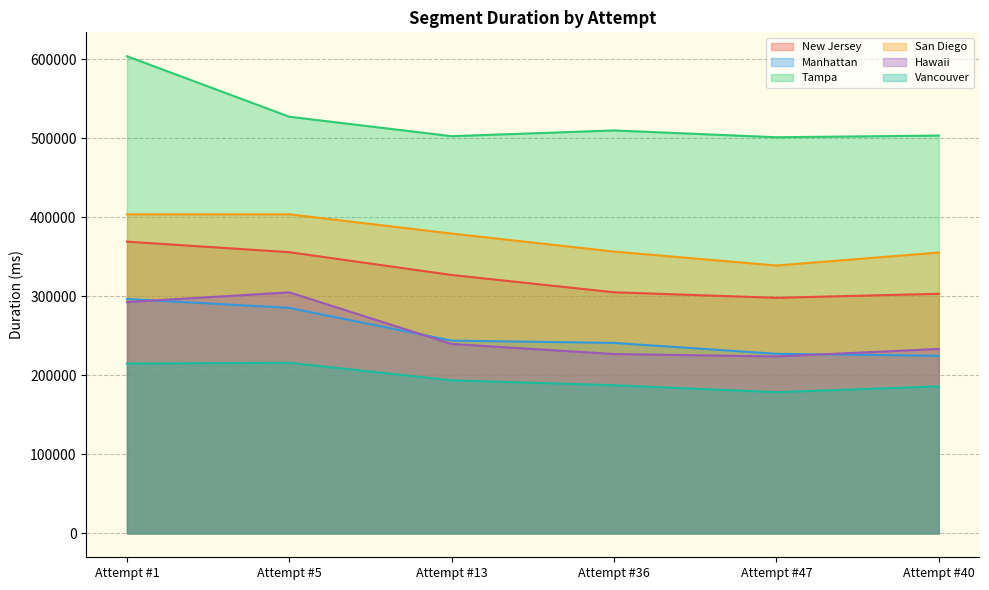

List the series in order of their peak value, highest first.

Tampa, San Diego, New Jersey, Hawaii, Manhattan, Vancouver